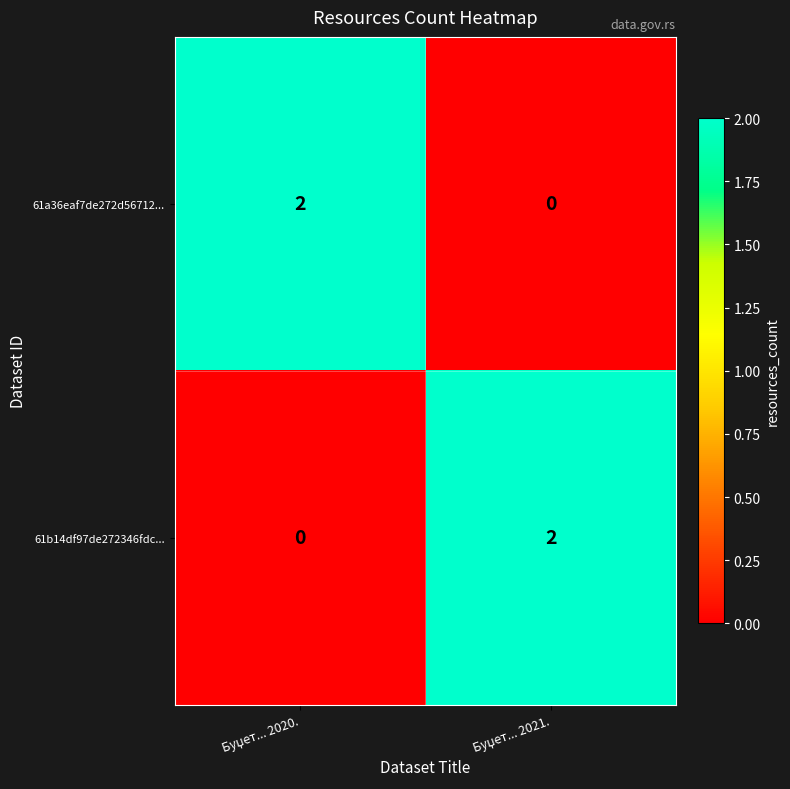

Reading right to left, extract all data points from this chart.

61a36eaf7de272d56712...: 0	2
61b14df97de272346fdc...: 2	0